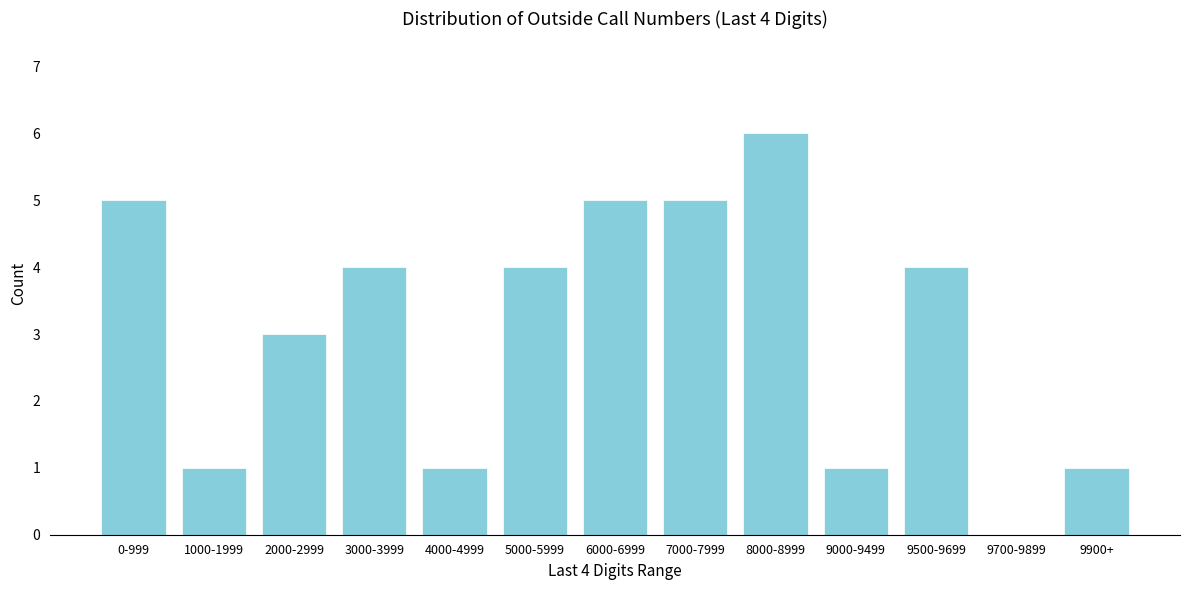

Reading left to right, what are all the values shown in this chart?

0-999=5	1000-1999=1	2000-2999=3	3000-3999=4	4000-4999=1	5000-5999=4	6000-6999=5	7000-7999=5	8000-8999=6	9000-9499=1	9500-9699=4	9700-9899=0	9900+=1